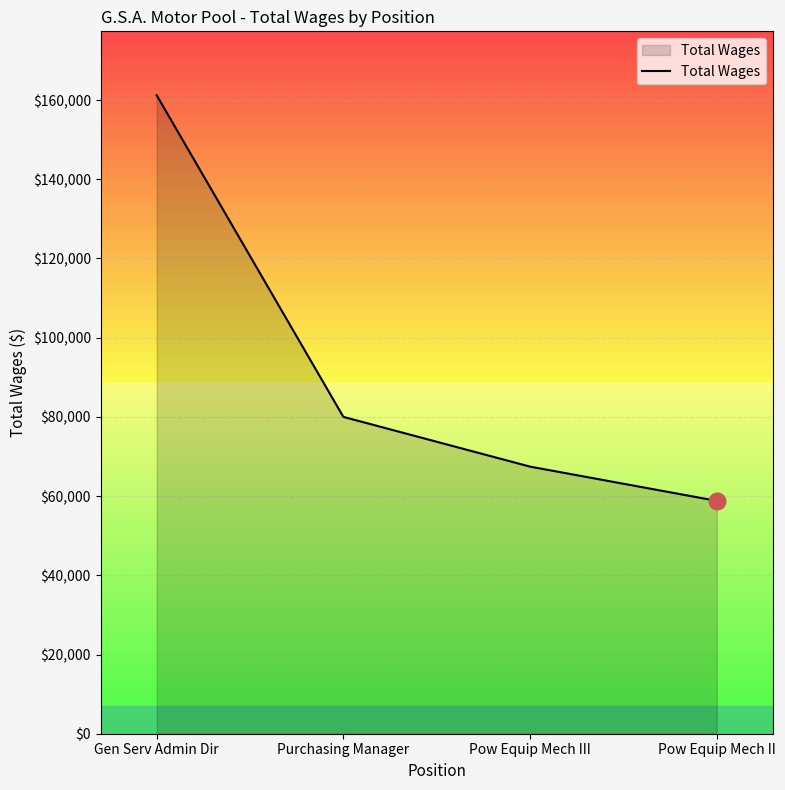

How many values are below 79999?

2